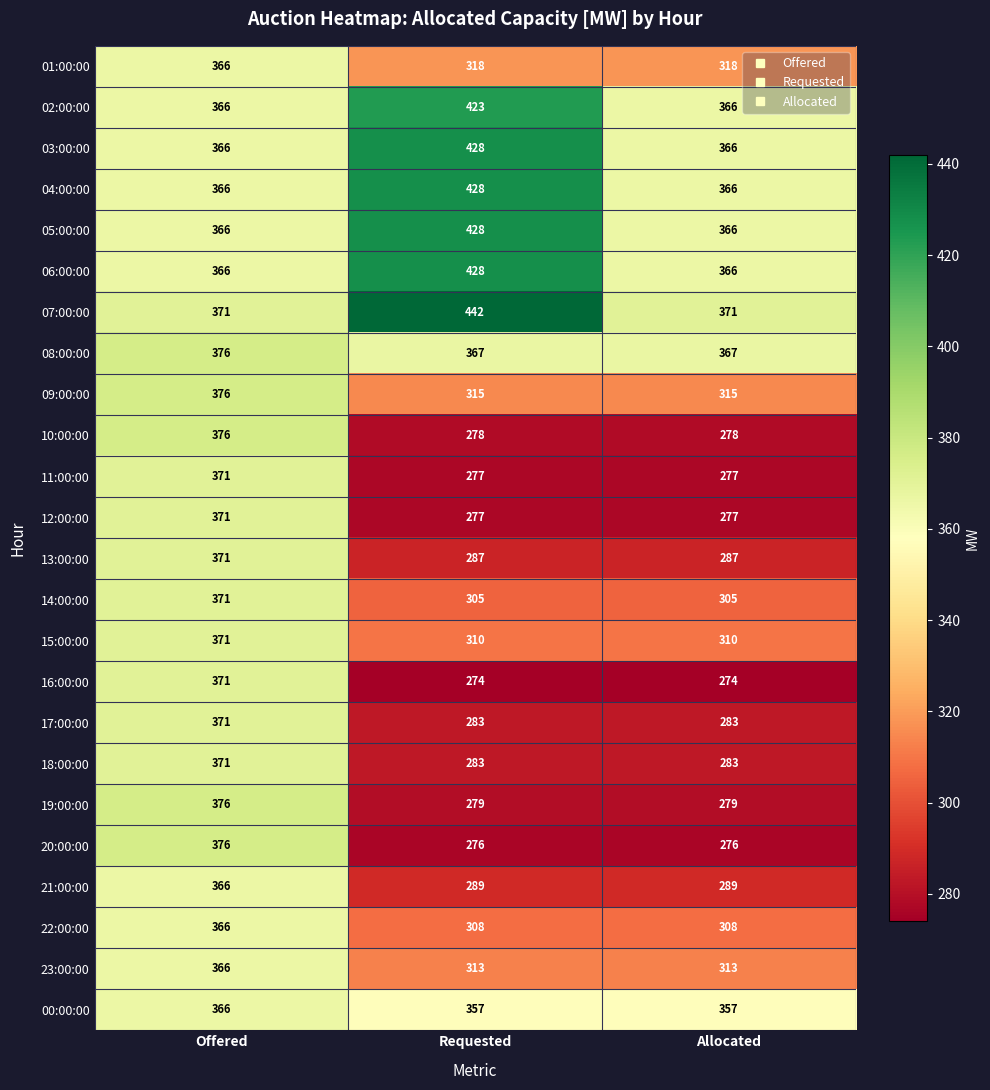

Which series has the largest range (max minus min)?

20:00:00